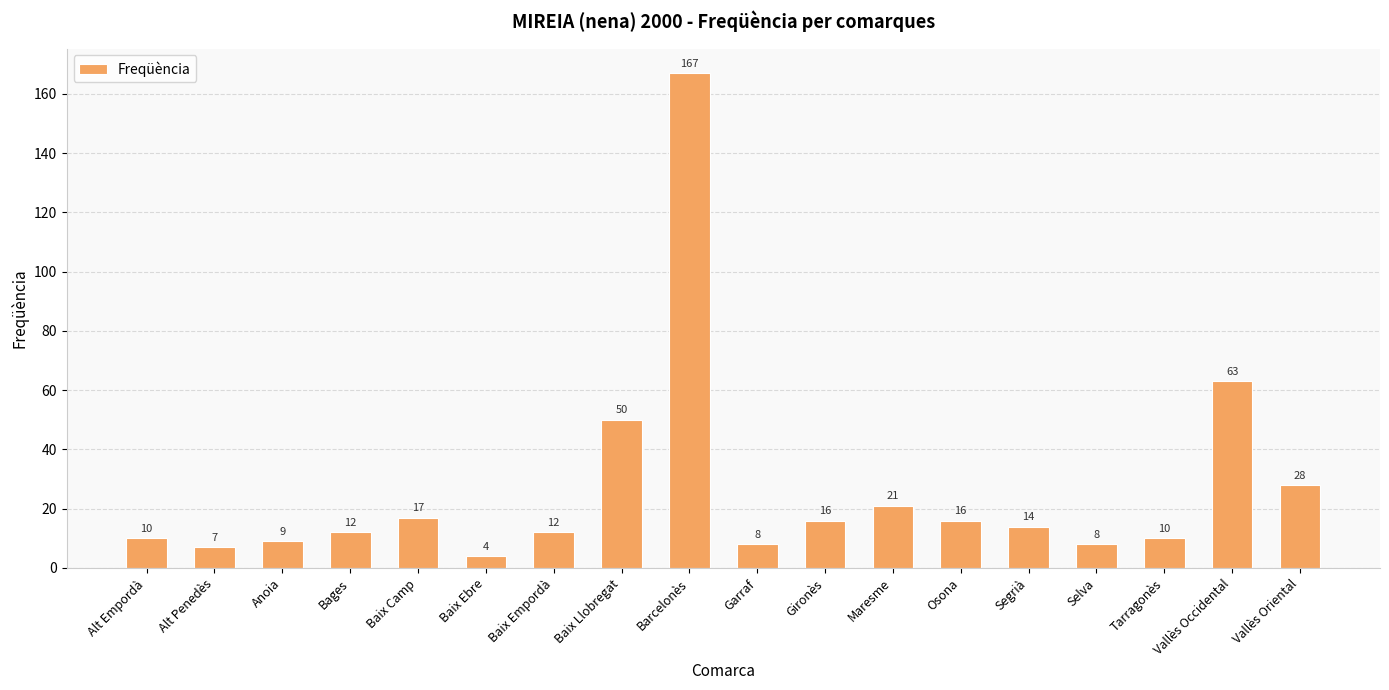

What is the sum of all values?

472